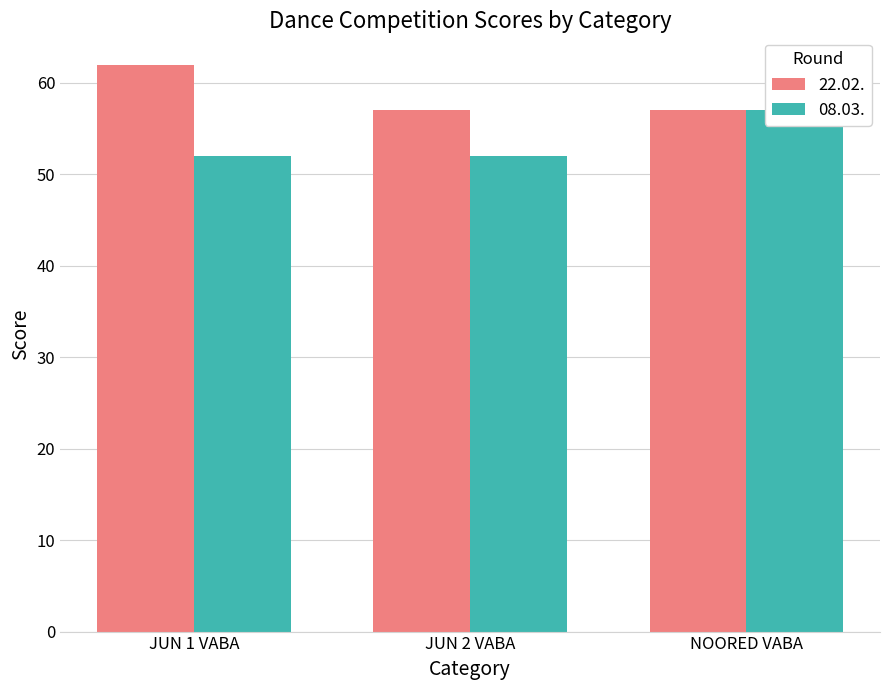

What are all the series names shown in the legend?

22.02., 08.03.